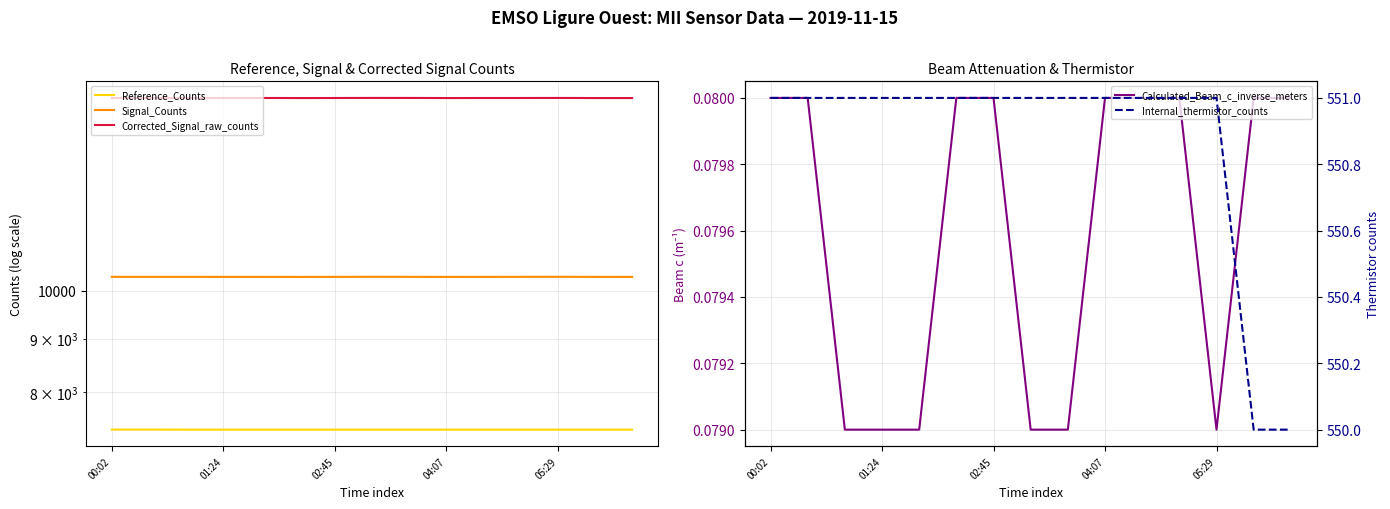

How many distinct data groups are displayed?

5